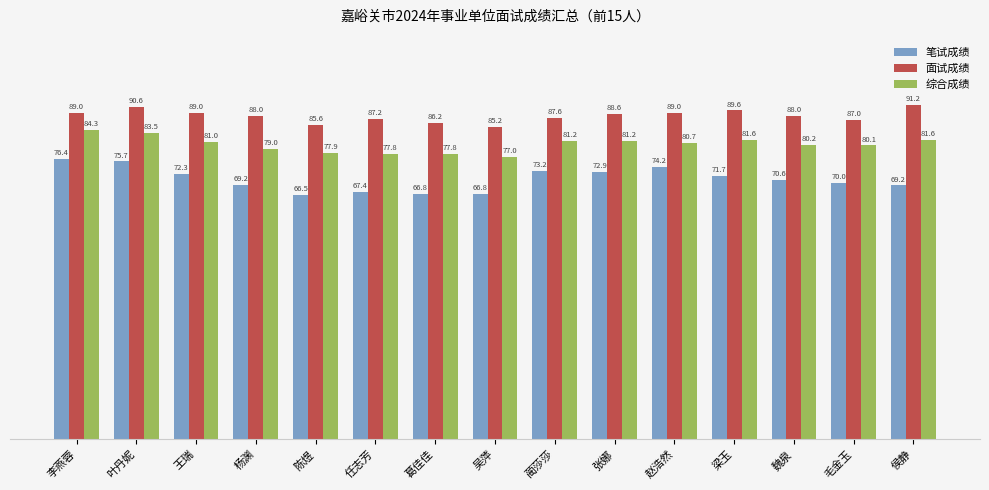

Which series has the largest range (max minus min)?

笔试成绩